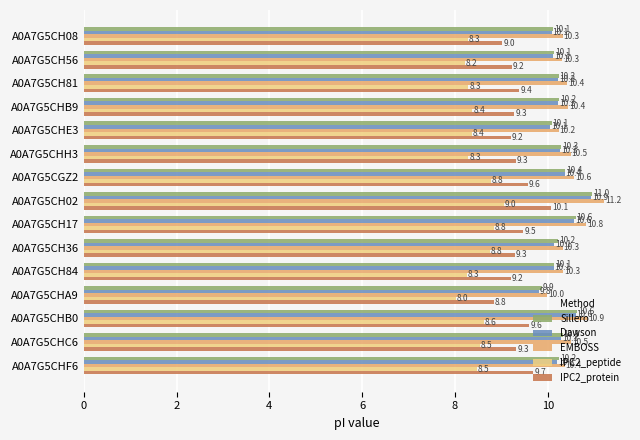

At how many categories does at least one series exceed 8?

15